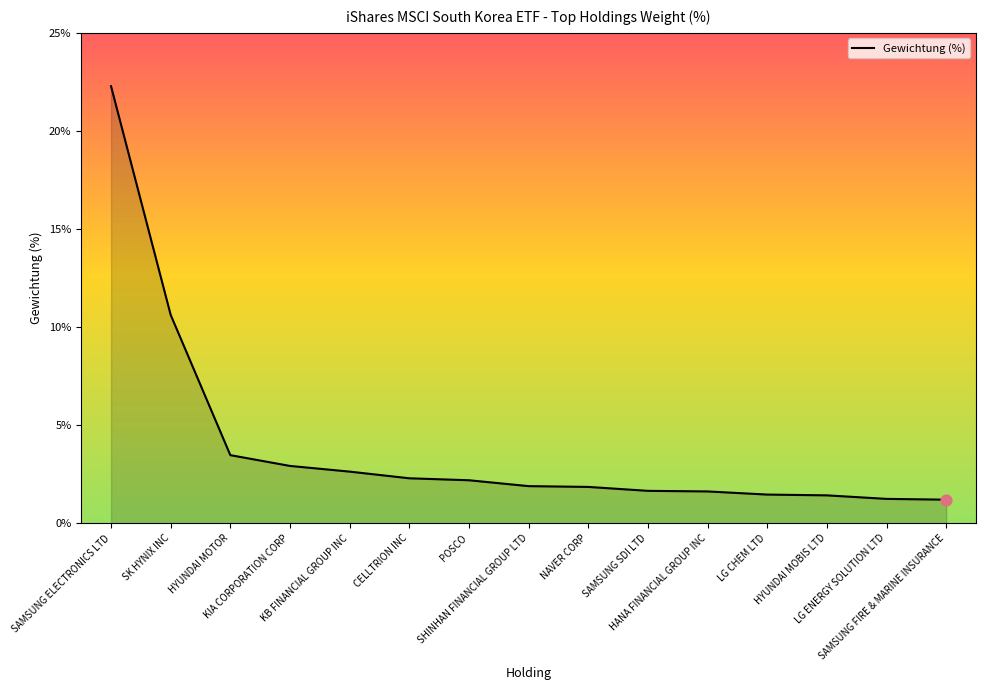

Between KIA CORPORATION CORP and KB FINANCIAL GROUP INC, which is larger?

KIA CORPORATION CORP